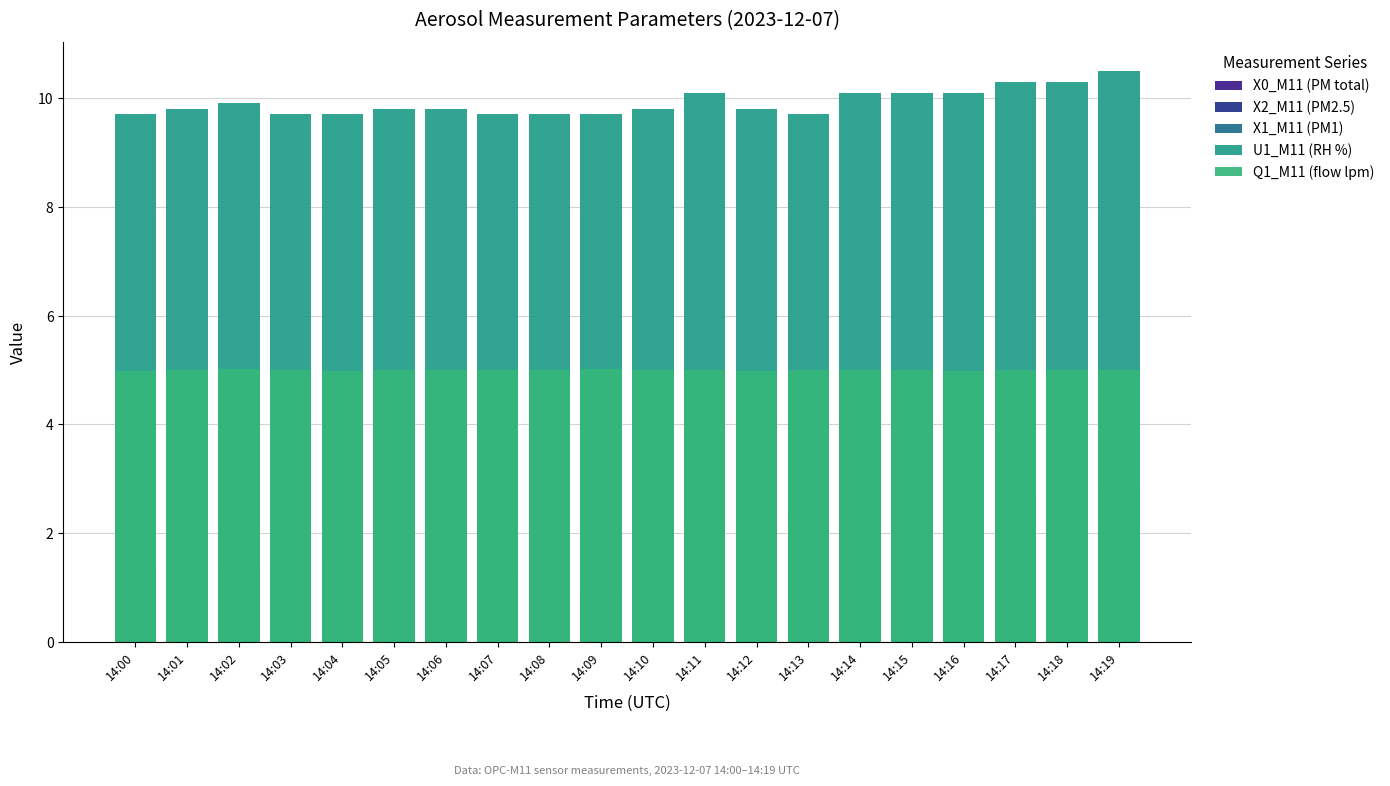

How many series are shown in this chart?

5